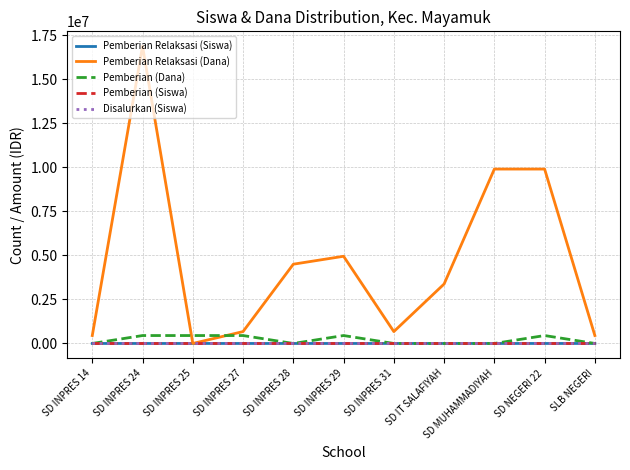

Which series has the largest total across all categories?

Pemberian Relaksasi (Dana)